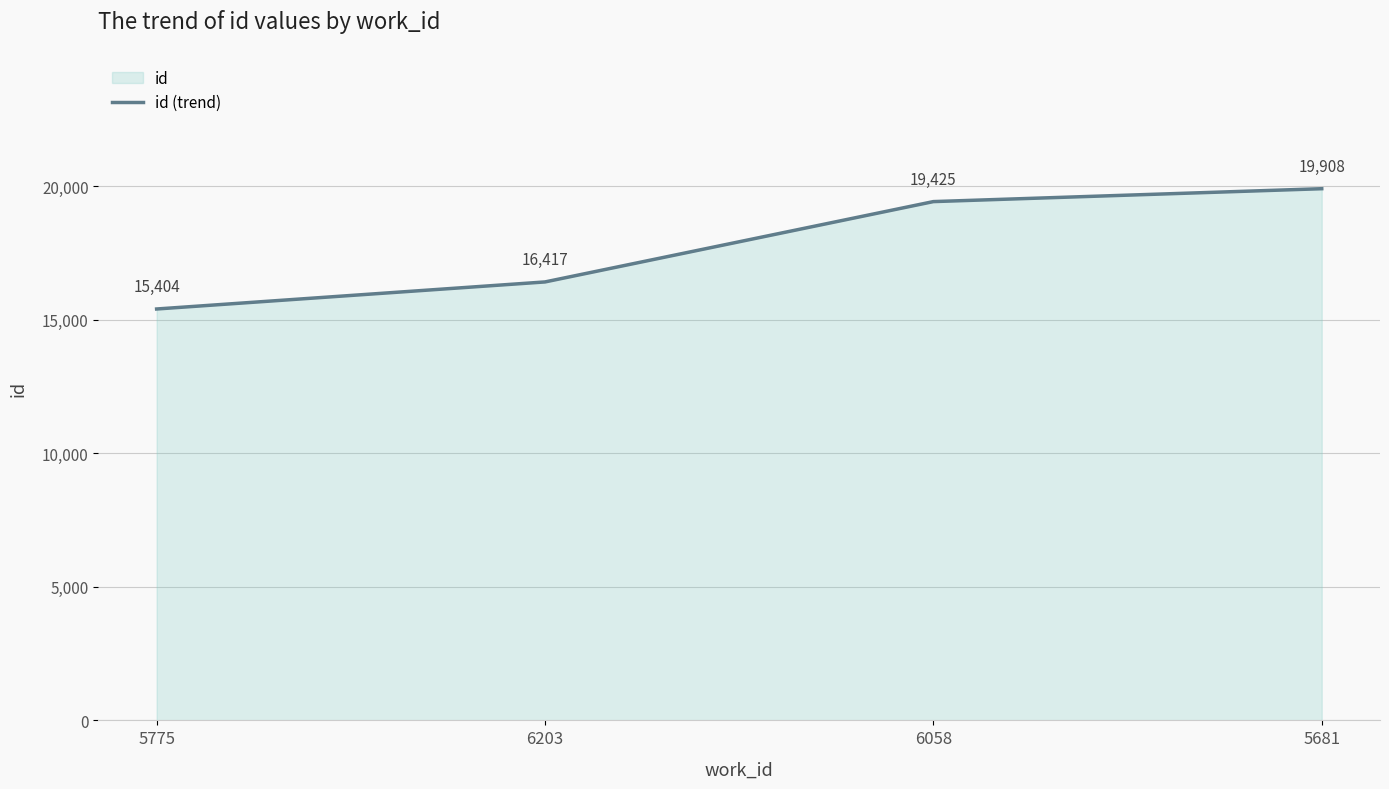

Rank the categories by value from highest to lowest.

5681, 6058, 6203, 5775